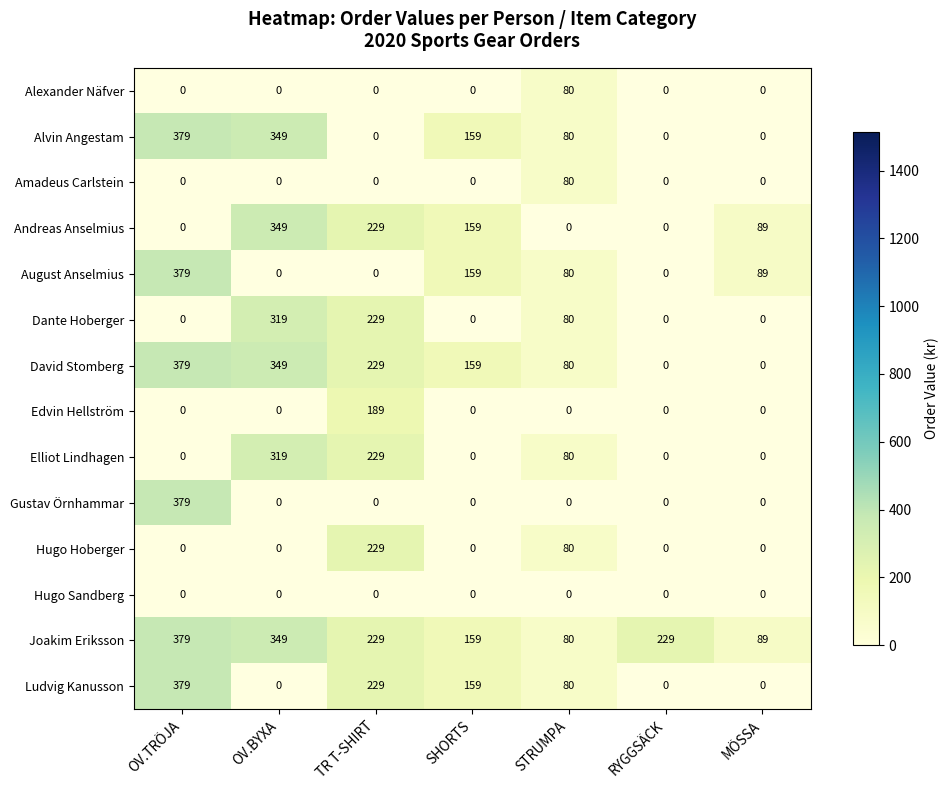

What is the sum of all Joakim Eriksson values?

1514